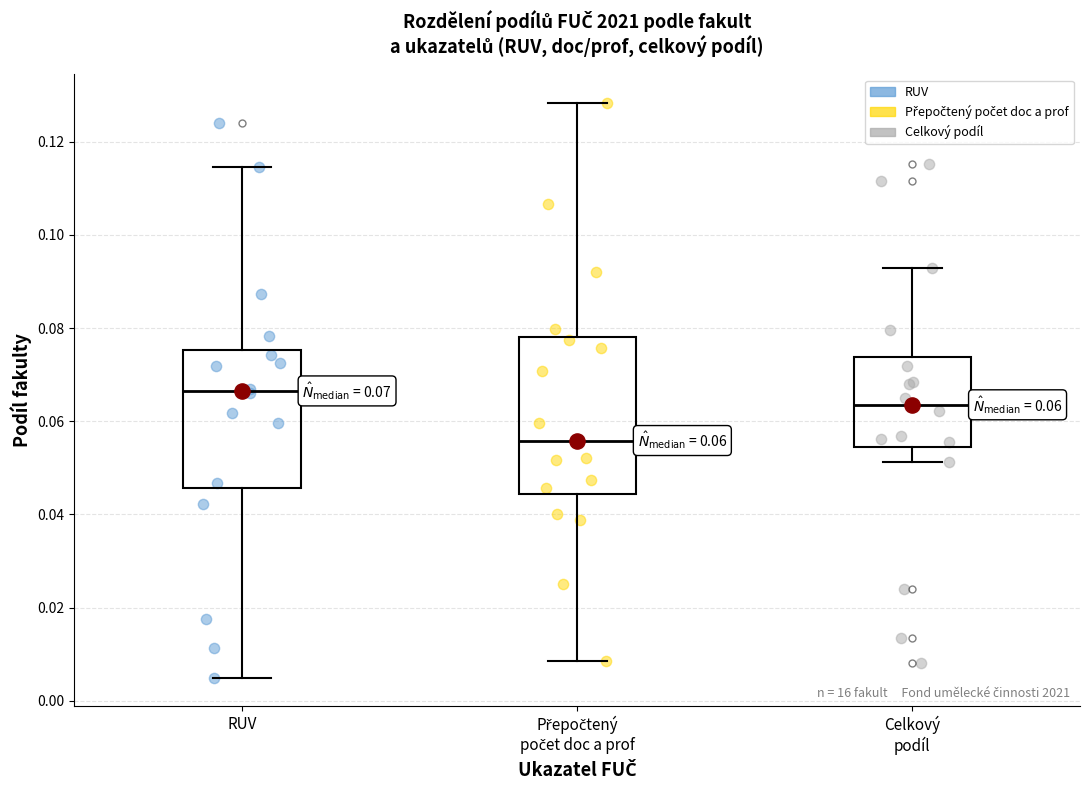

Which box is the tallest, from its lower edge to its upper edge?

Přepočtený počet doc a prof